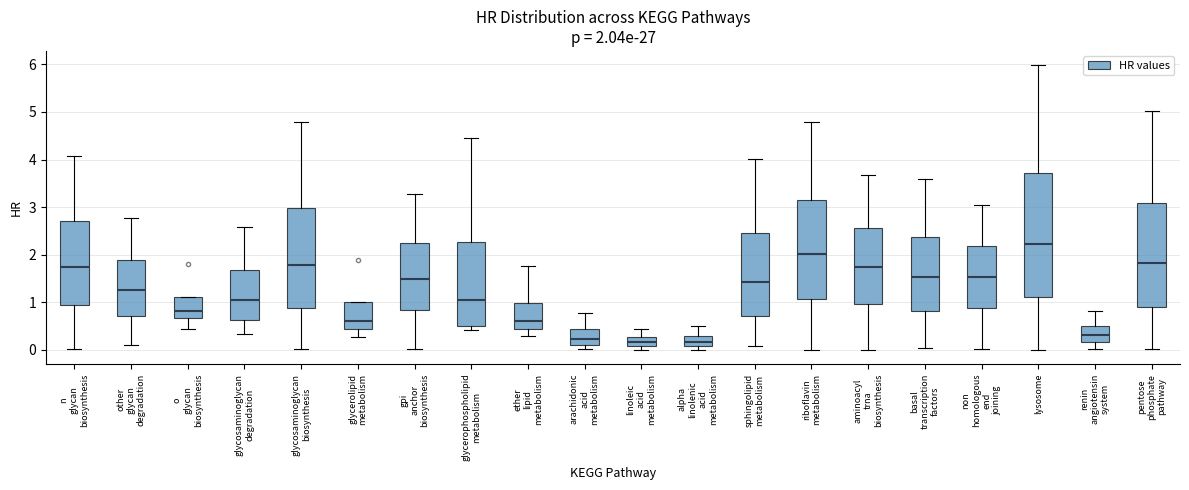

Comparing the boxes themselves (not the whiskers), which one is the tallest?

lysosome